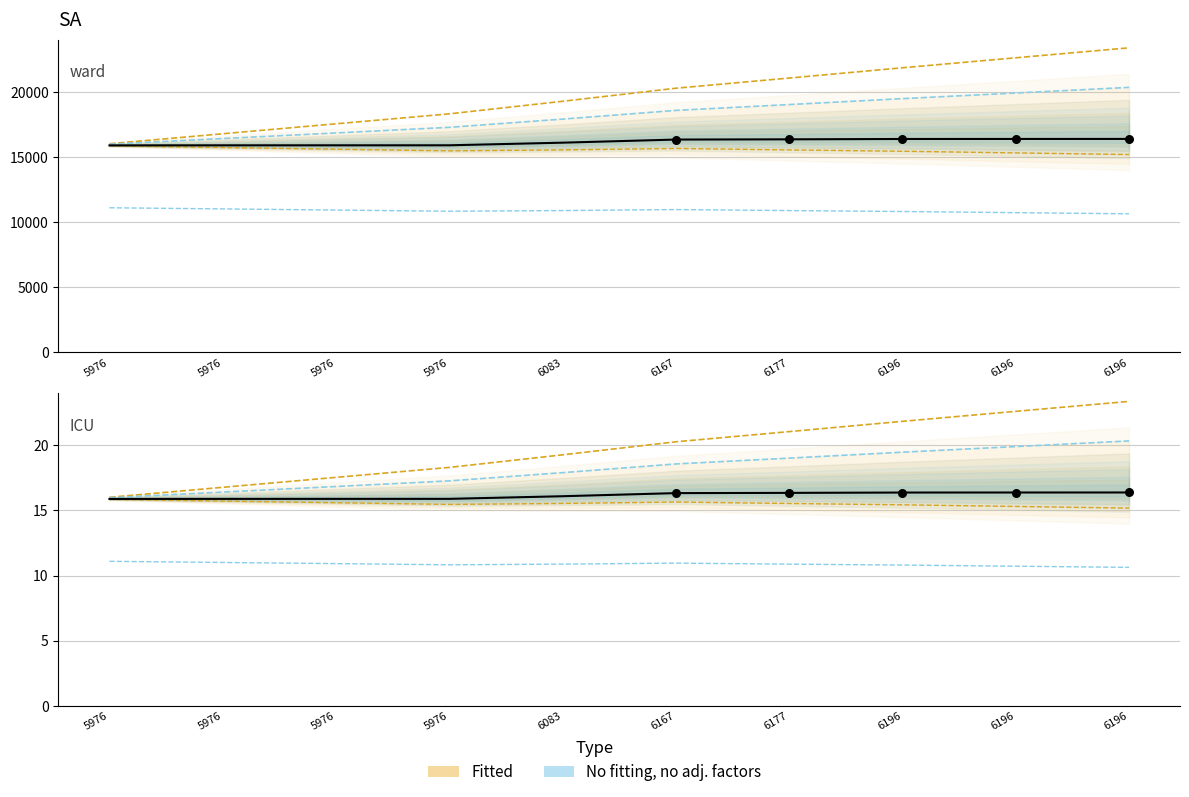

Between 6196 and 6167, which is larger?

6196